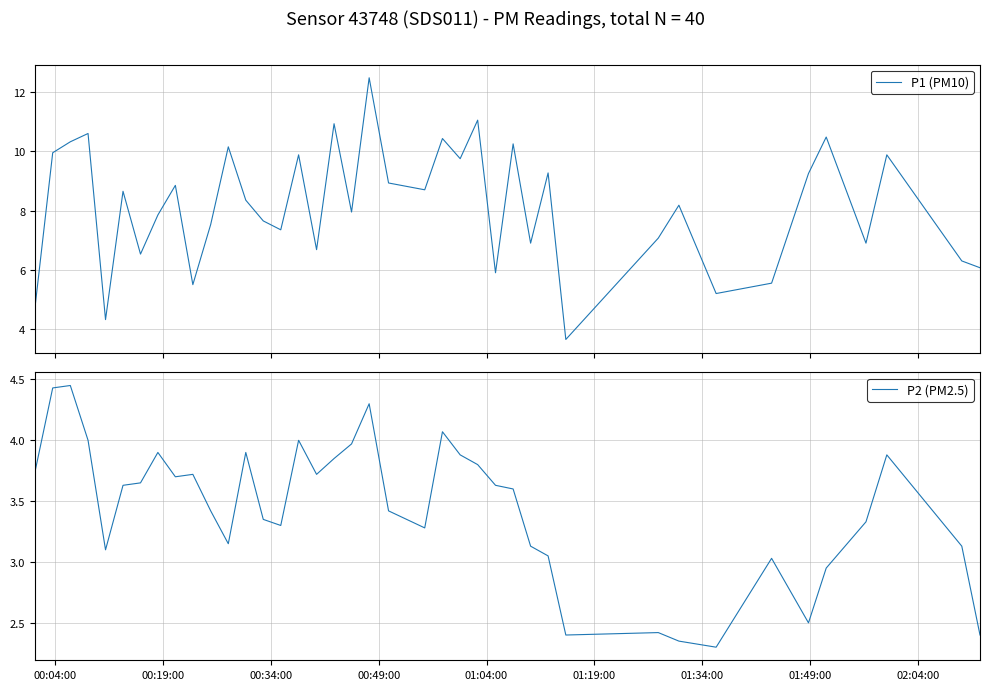

What is the minimum value for P2 (PM2.5)?

2.3